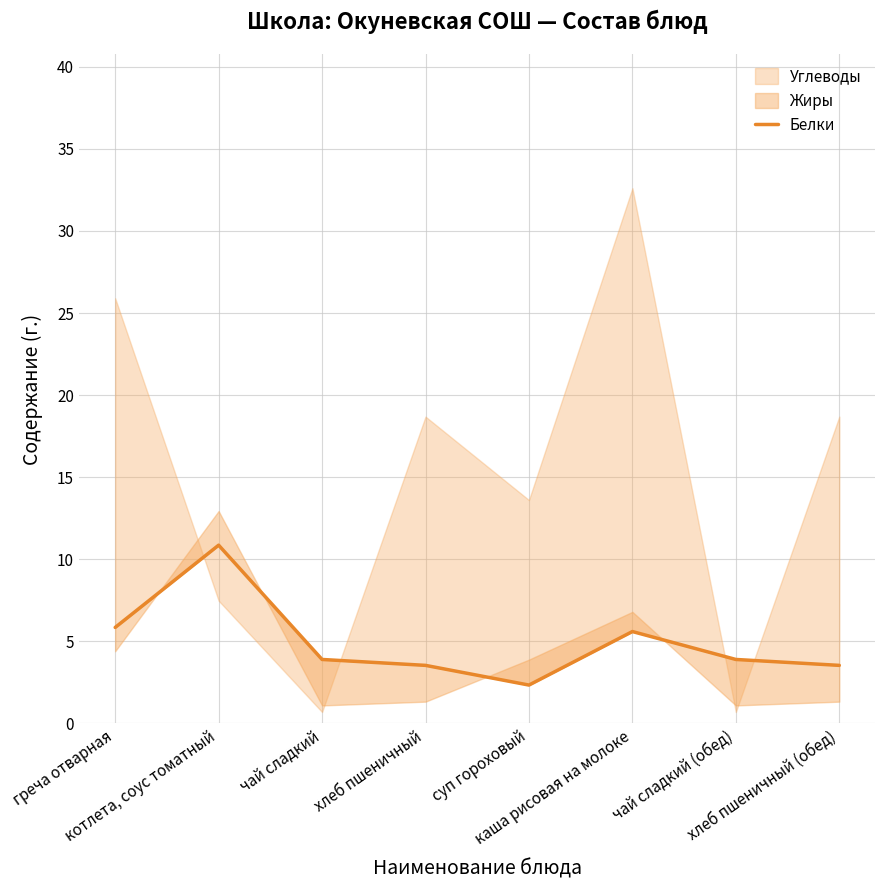

How many interior local valleys (lower than both neighbors) does the data have?

1